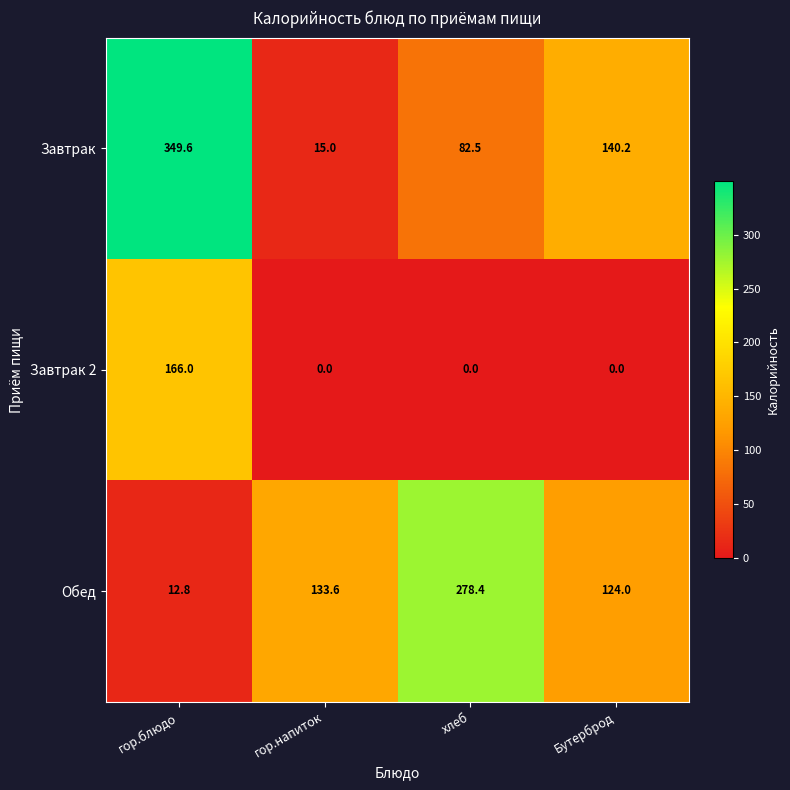

Reading left to right, list all the values displayed in this chart.

Завтрак: 349.6	15.0	82.5	140.2
Завтрак 2: 166.0	0.0	0.0	0.0
Обед: 12.8	133.6	278.4	124.0